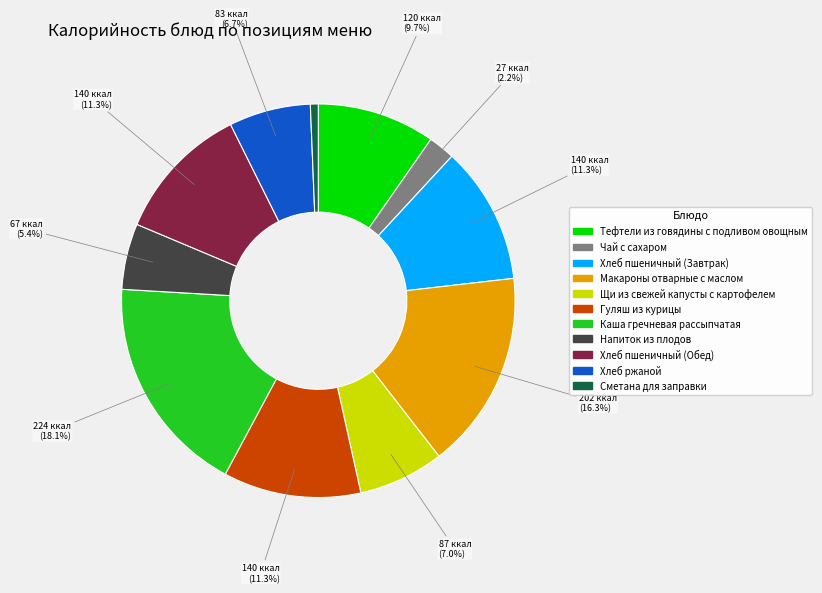

Approximately how many times larger is the value at Гуляш из курицы compared to Щи из свежей капусты с картофелем?

1.6